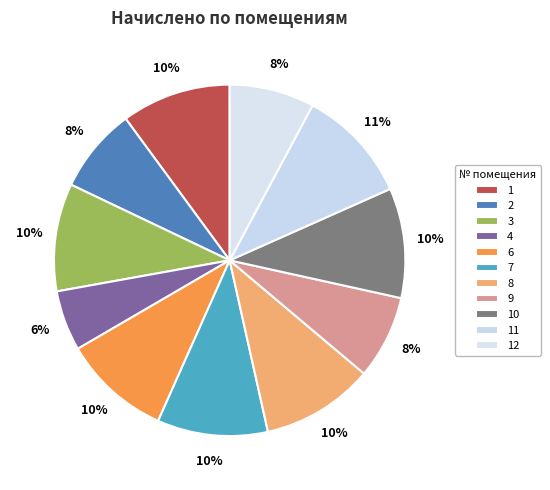

Count the number of slices in the pie.

11